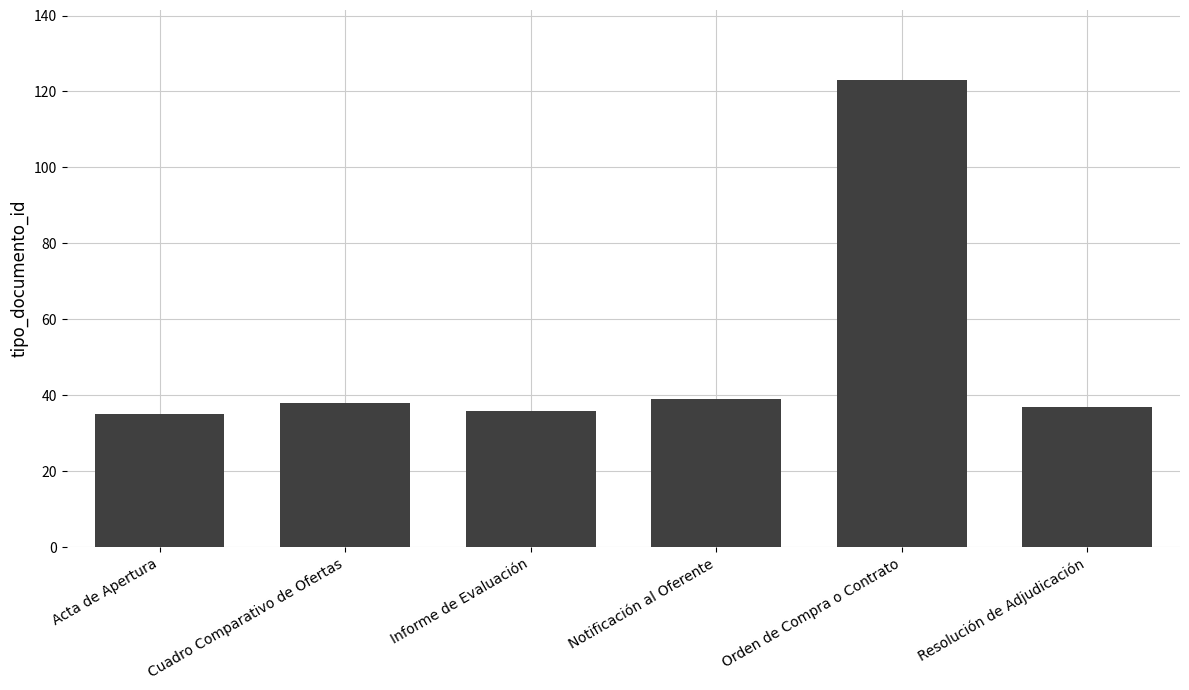

What is the change in value from Acta de Apertura to Informe de Evaluación?

+1